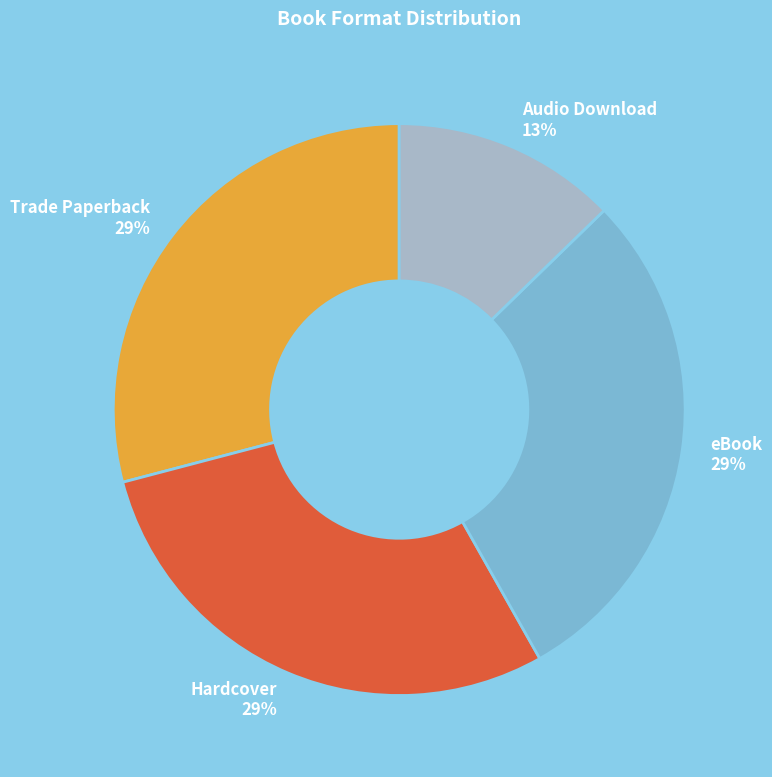

Do eBook and Hardcover together represent more than half of the pie?

Yes